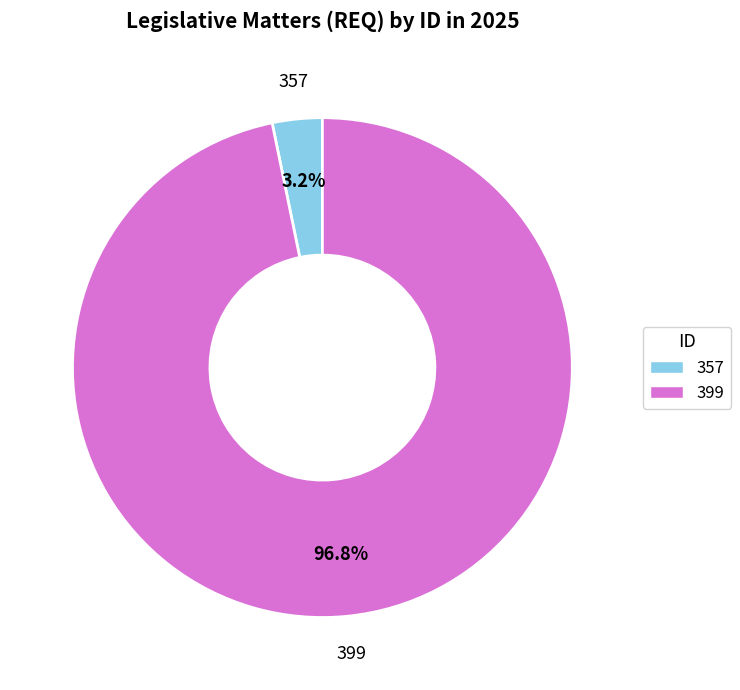

Which slice represents more than half of the pie?

399